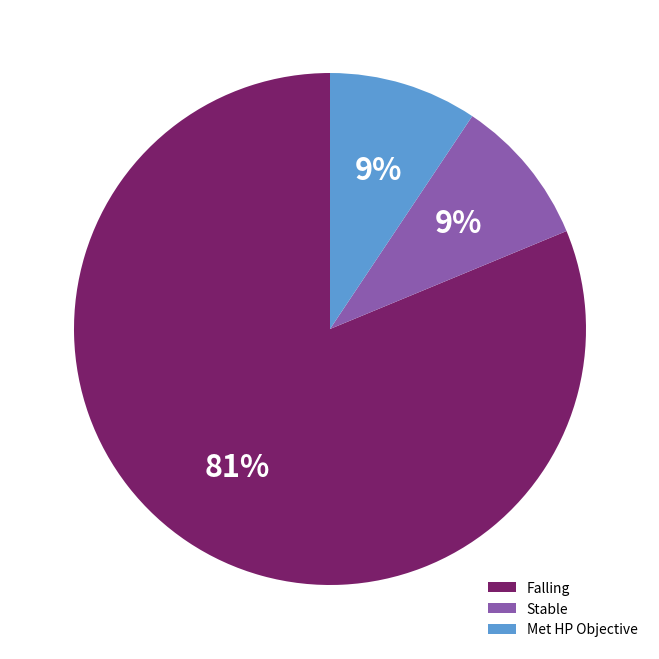

To the nearest percent, what is the average slice percentage?

33%